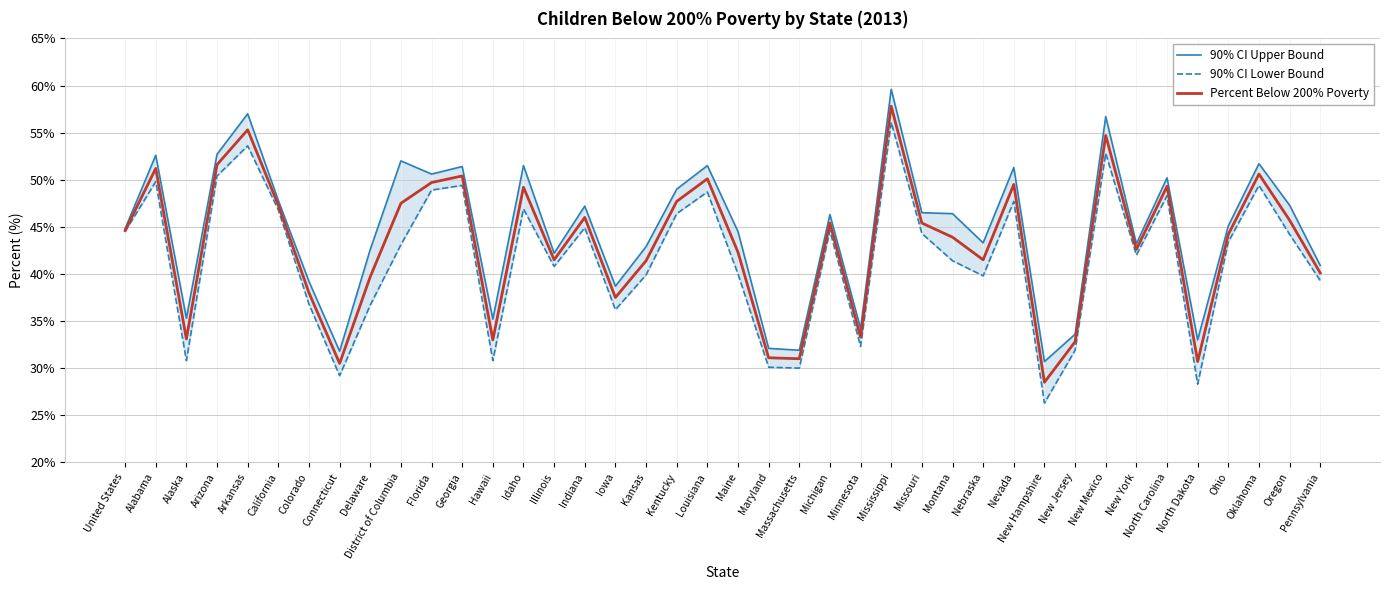

What is the difference between the highest and lowest values at Missouri?

2.2